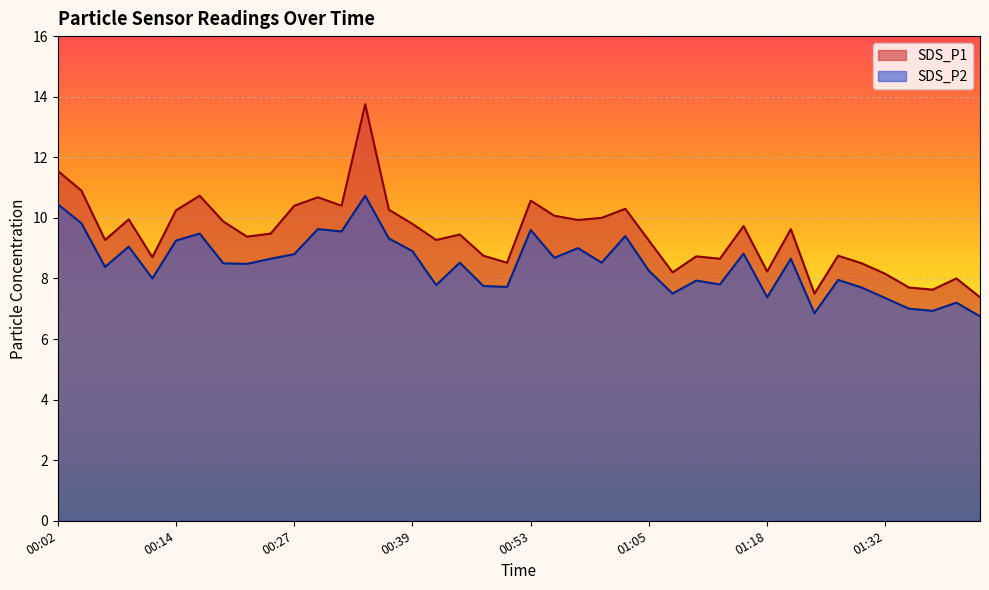

In SDS_P1, how many points are higher than both neighbors (excluding endpoints)?

12